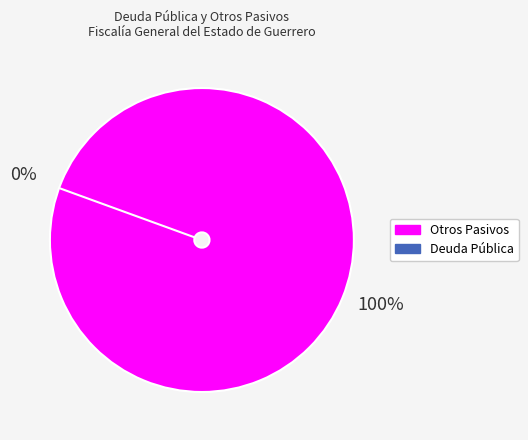

True or false: Otros Pasivos accounts for 86% of the total.

False